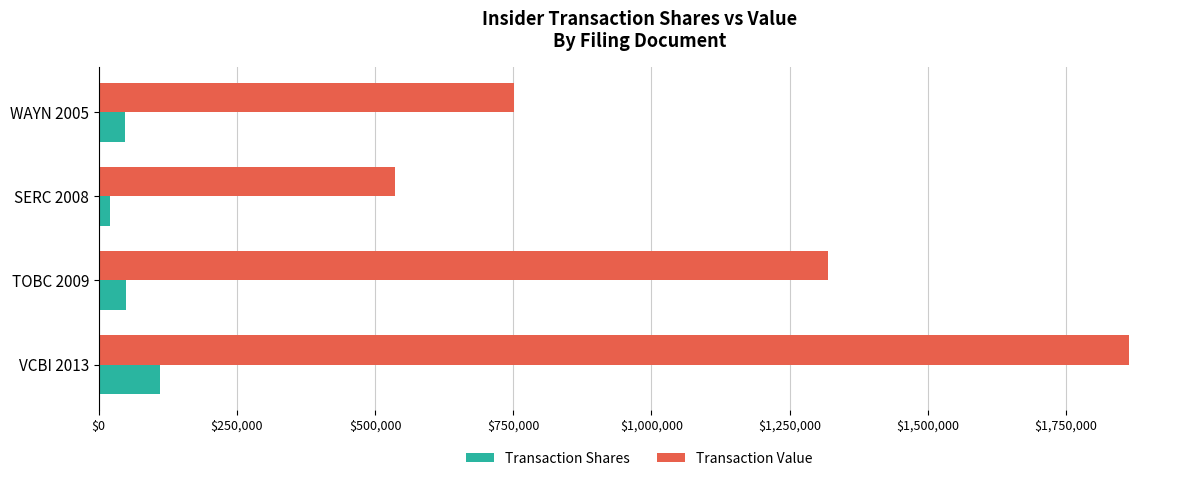

How many values in the Transaction Value series are below 1320113?

2